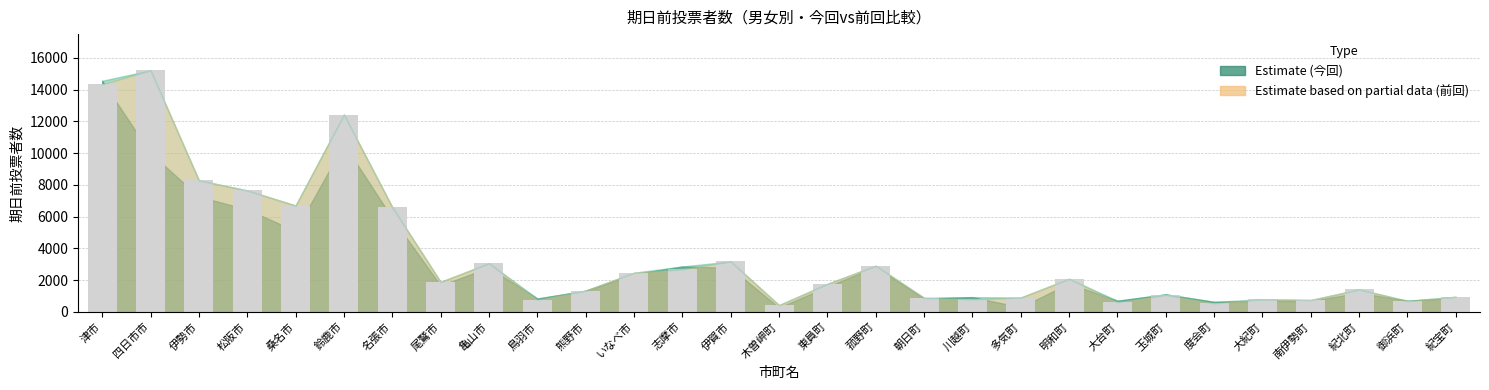

What is the maximum value shown in the chart?

15222